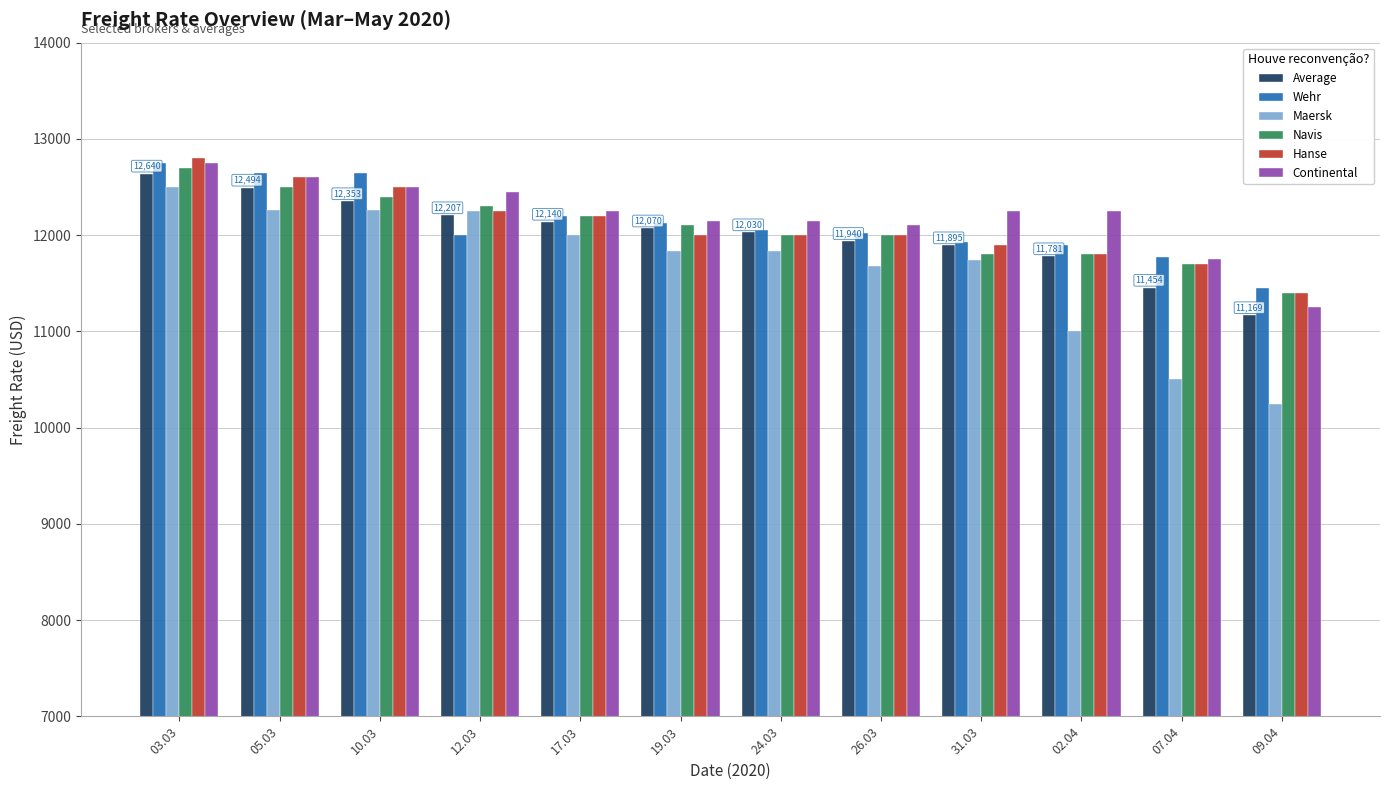

At which label does Continental first exceed 12250?

03.03